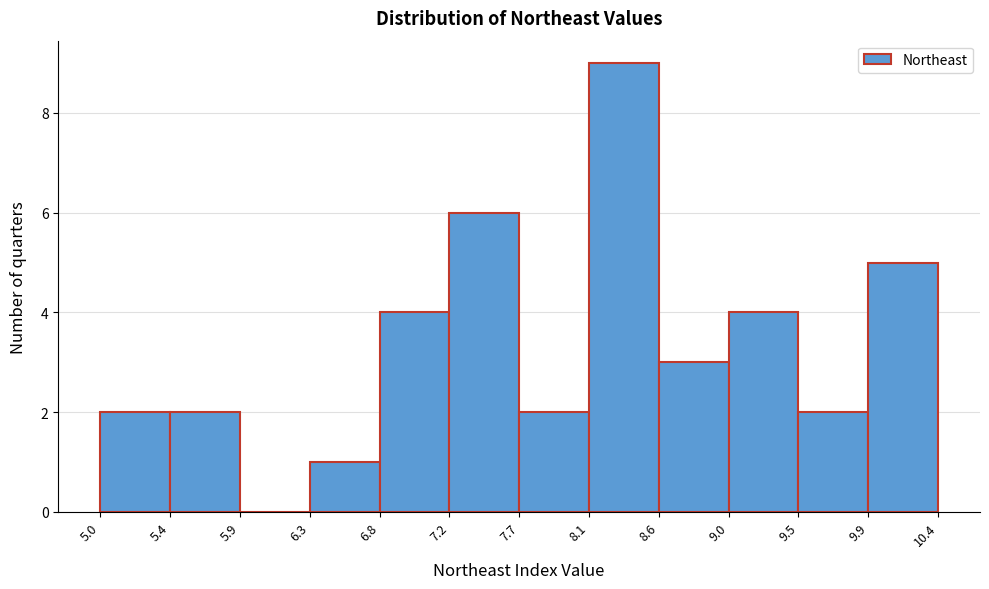

Reading left to right, transcribe this chart: for each bar, give the range it covers on the x-axis and its height. The values are not printed on the chart, so give them approximately, as read against the axis.

5.0 to 5.4: 2
5.4 to 5.9: 2
5.9 to 6.3: 0
6.3 to 6.8: 1
6.8 to 7.2: 4
7.2 to 7.7: 6
7.7 to 8.1: 2
8.1 to 8.6: 9
8.6 to 9.0: 3
9.0 to 9.5: 4
9.5 to 9.9: 2
9.9 to 10.4: 5